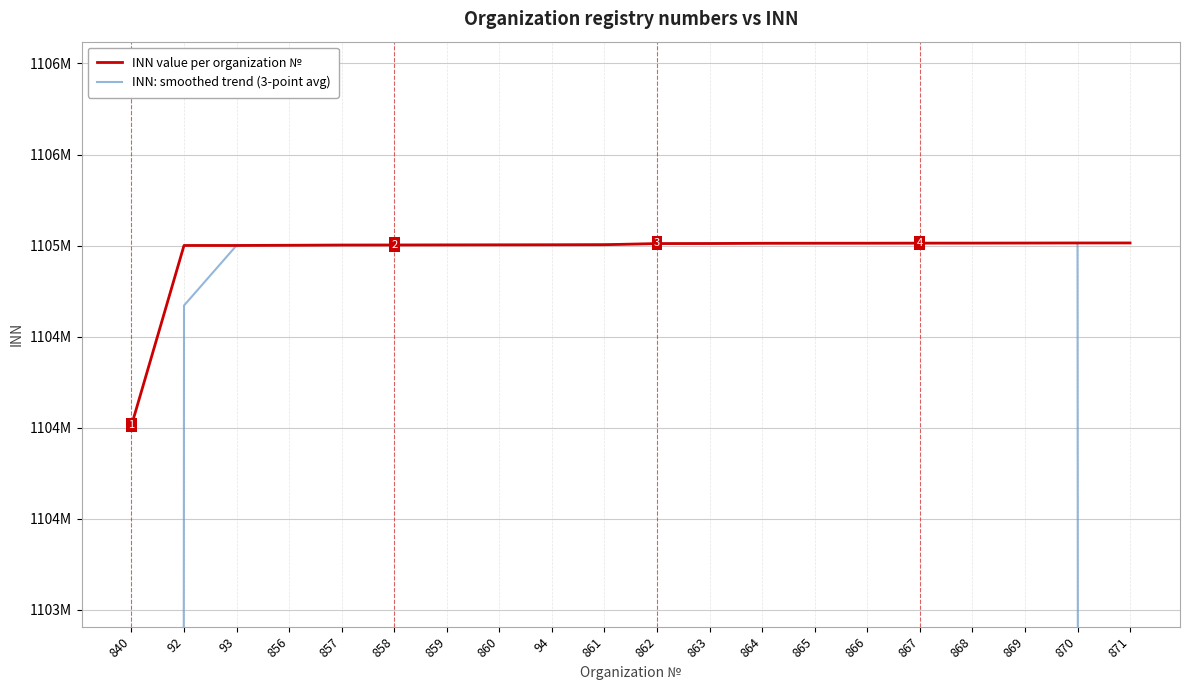

What is the average value of the INN value per organization № series?

1104958733.8